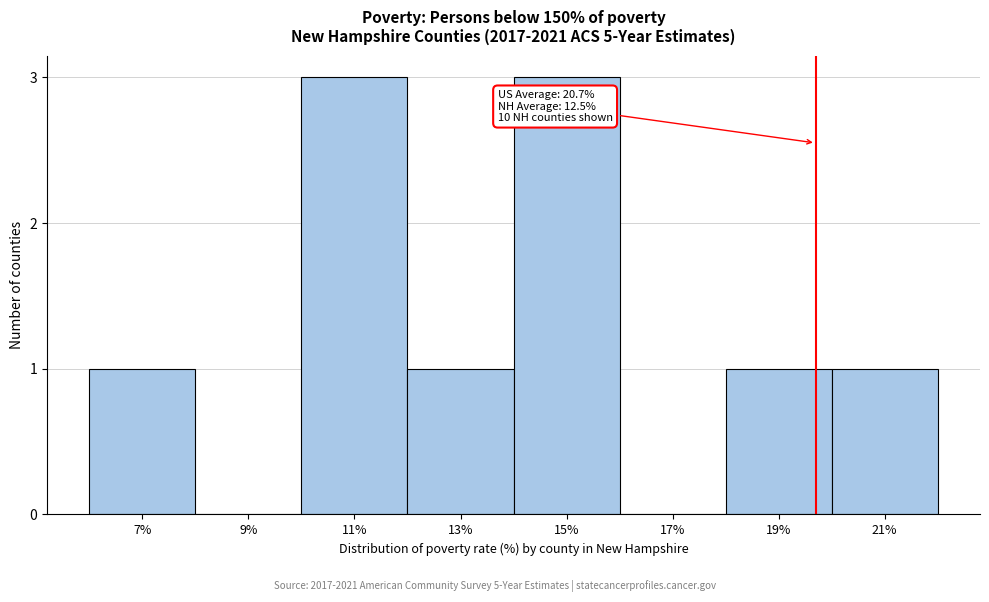

Reading left to right, transcribe all the data shown in this chart.

7%=1	9%=0	11%=3	13%=1	15%=3	17%=0	19%=1	21%=1